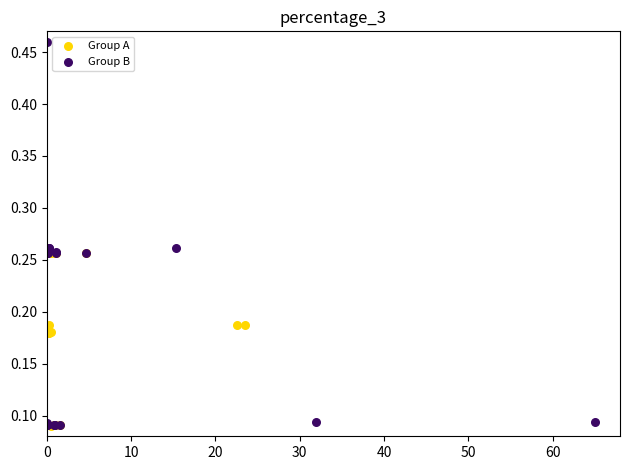

Which series has the widest spread of Y values?

Group B